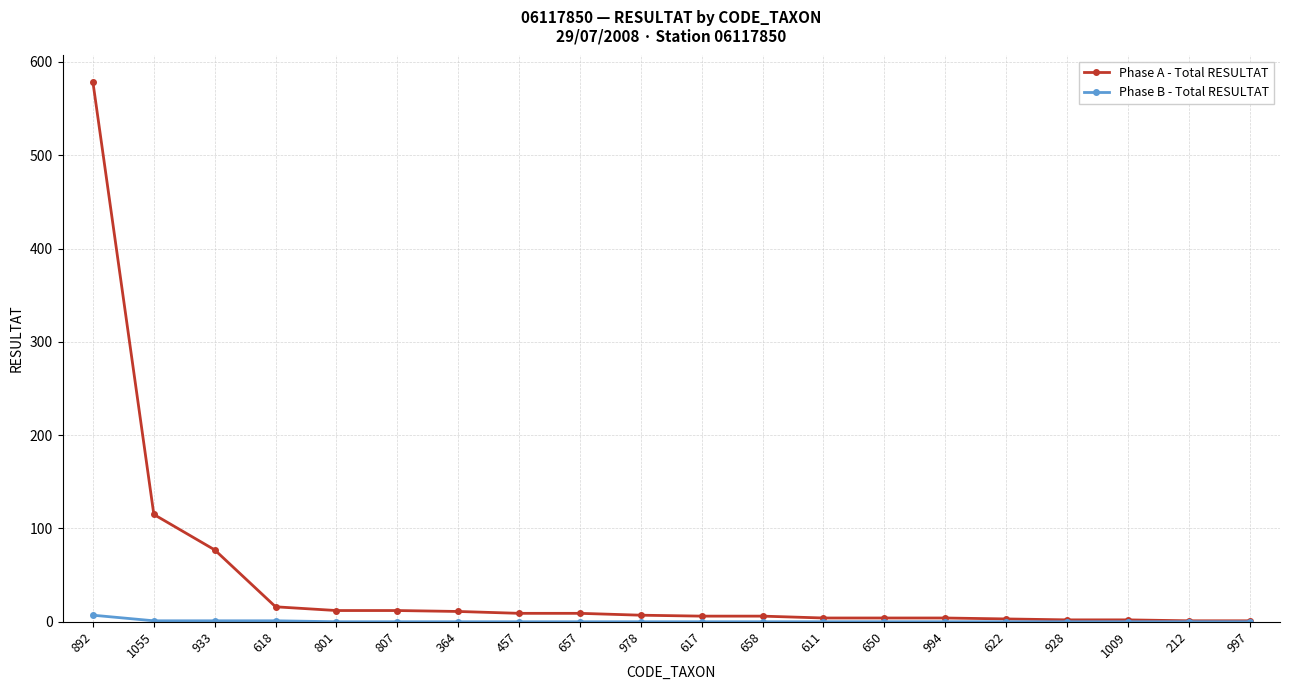

The value of Phase B - Total RESULTAT at 1055 is 1. True or false?

True